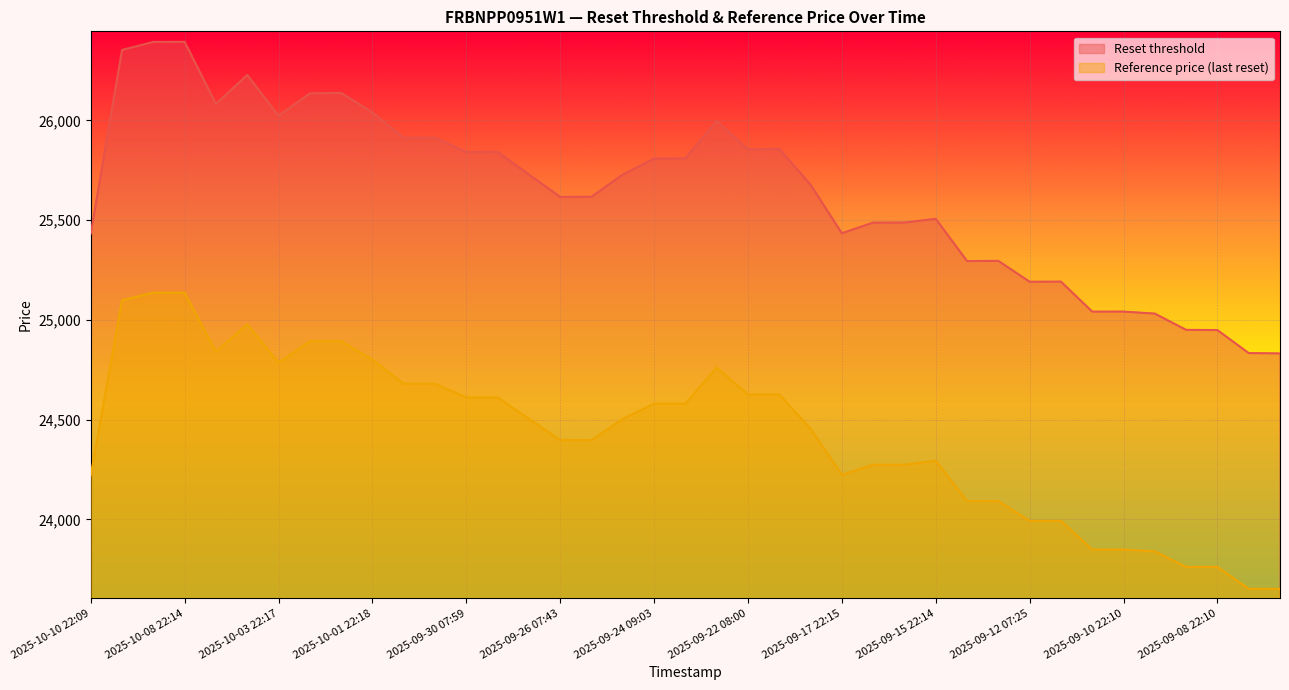

Reading right to left, what are all the values shown in this chart?

Reset threshold: 24832.1	24833.8	24949.1	24950.2	25031.6	25041.7	25041.6	25192.1	25191.4	25296.0	25295.0	25506.7	25488.0	25487.6	25434.5	25677.6	25857.6	25854.5	25996.1	25809.2	25808.7	25728.3	25617.2	25616.8	25728.6	25841.9	25841.1	25913.1	25912.4	26039.3	26137.4	26135.0	26022.4	26227.5	26082.2	26393.5	26393.0	26353.0	25432.8
Reference price (last reset): 23652.4	23652.4	23762.3	23762.3	23839.8	23849.3	23849.3	23992.6	23992.6	24092.2	24092.2	24293.8	24274.2	24274.2	24223.7	24454.9	24626.2	24626.2	24761.1	24580.2	24580.2	24503.6	24397.3	24397.3	24503.8	24611.4	24611.4	24680.0	24680.0	24800.9	24892.8	24892.8	24785.5	24978.6	24840.2	25136.6	25136.6	25098.2	24221.7